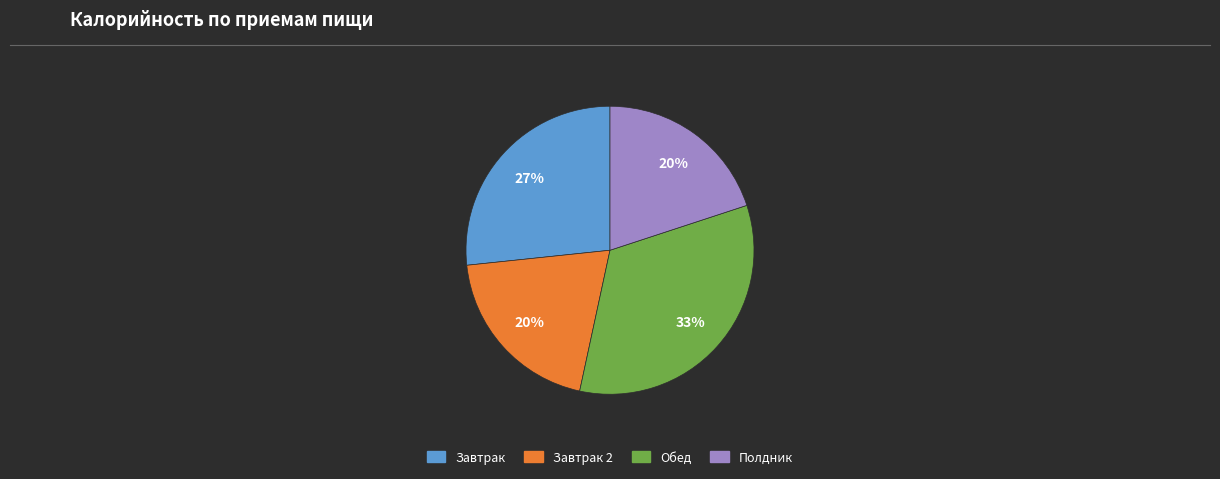

Is it true that Полдник is 20% of the pie?

True